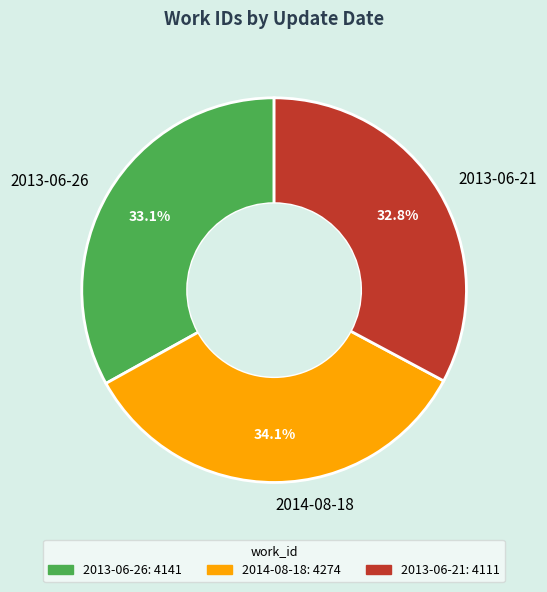

Count the number of slices in the pie.

3